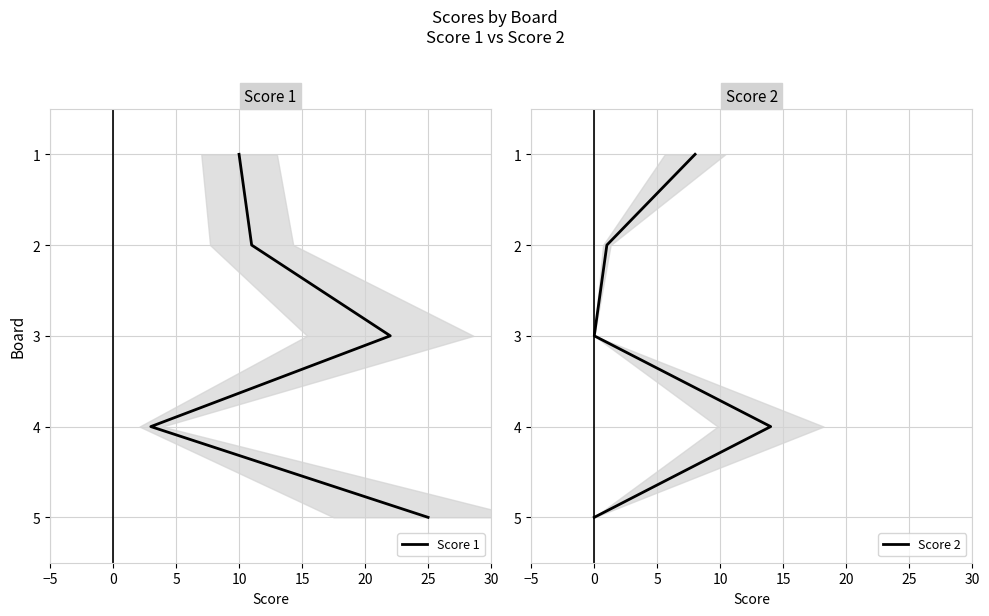

How many series are shown in this chart?

2